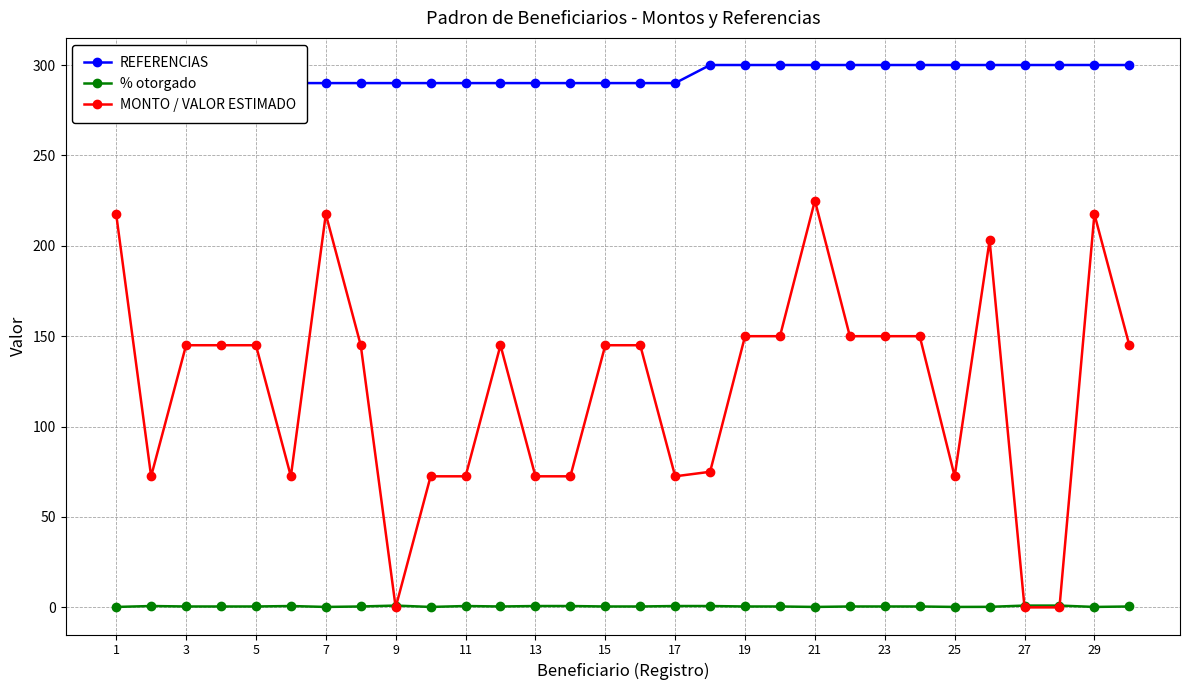

After their last crossing, which series has the higher values: % otorgado or MONTO / VALOR ESTIMADO?

MONTO / VALOR ESTIMADO